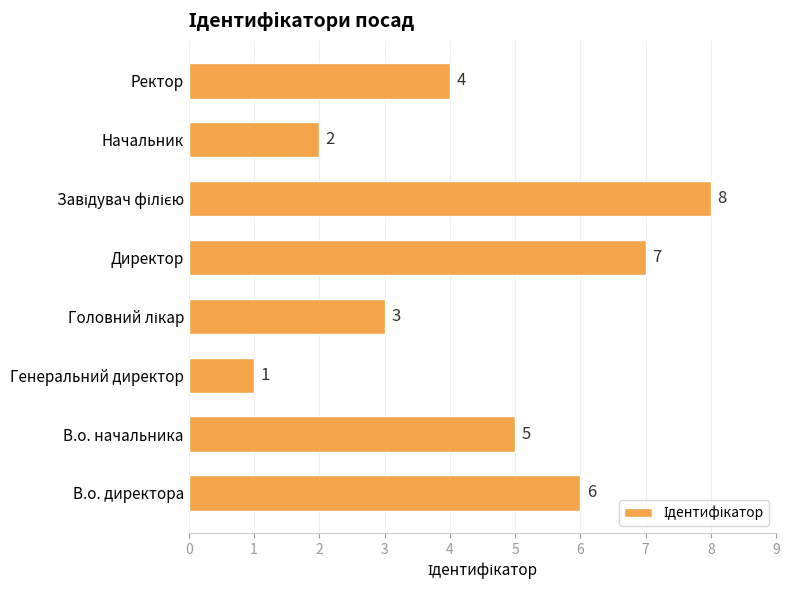

How many bars are there in total?

8